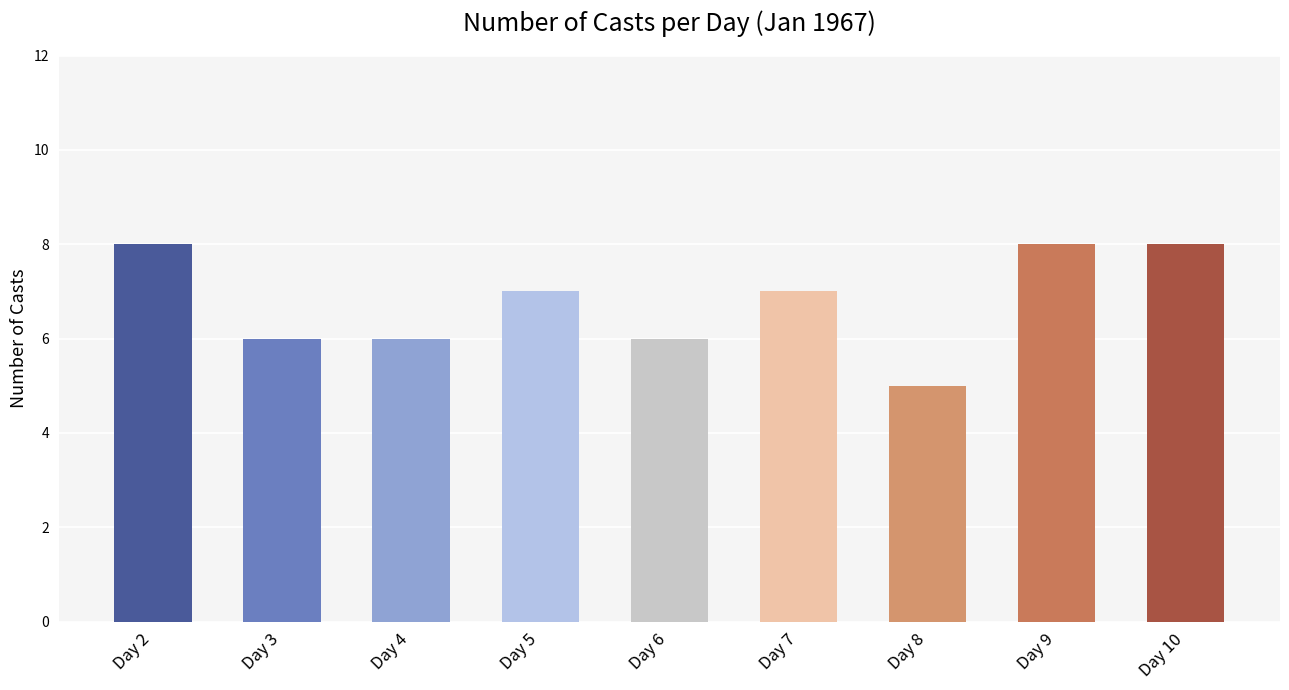

Which has a higher value, Day 5 or Day 10?

Day 10